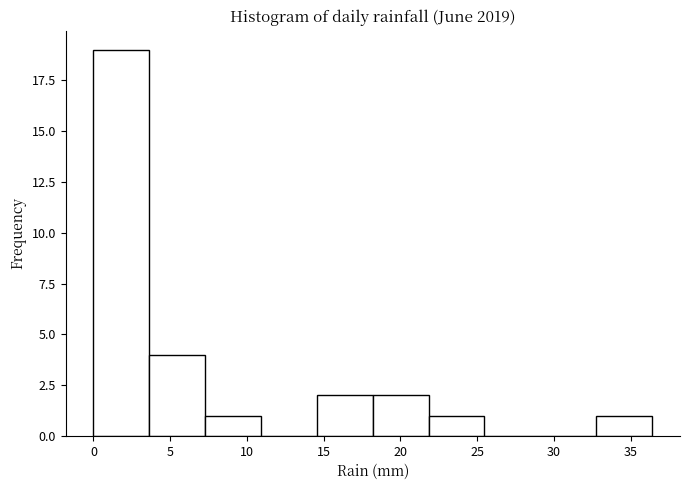

Reading left to right, list every bar in this chart as the range it spans on the x-axis followed by its height. Neither the bar edges nor the heights are printed on the chart, so give them approximately, as read against the axes.

0.0 to 3.5: 19
3.5 to 7.5: 4
7.5 to 11.0: 1
11.0 to 14.5: 0
14.5 to 18.0: 2
18.0 to 22.0: 2
22.0 to 25.5: 1
25.5 to 29.0: 0
29.0 to 33.0: 0
33.0 to 36.5: 1